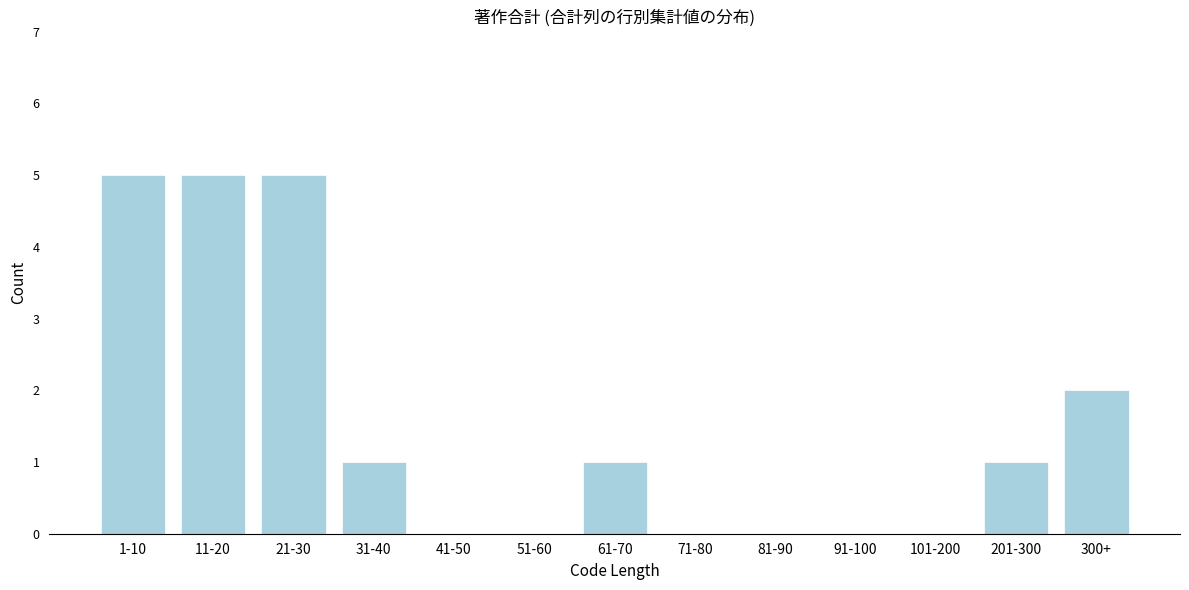

Reading left to right, what are all the values shown in this chart?

1-10=5	11-20=5	21-30=5	31-40=1	41-50=0	51-60=0	61-70=1	71-80=0	81-90=0	91-100=0	101-200=0	201-300=1	300+=2